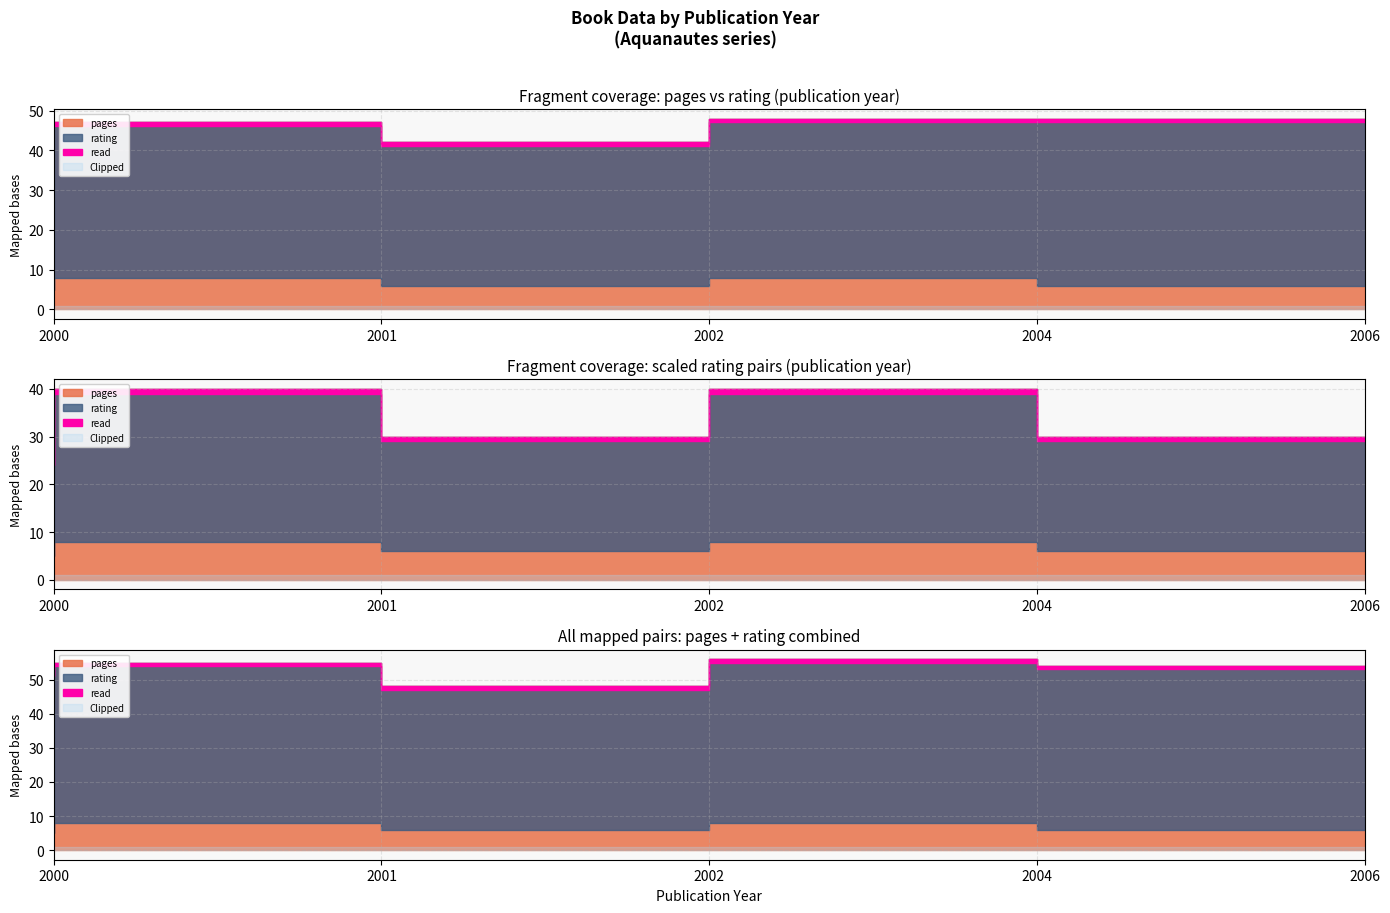

True or false: pages and read cross at least once.

False